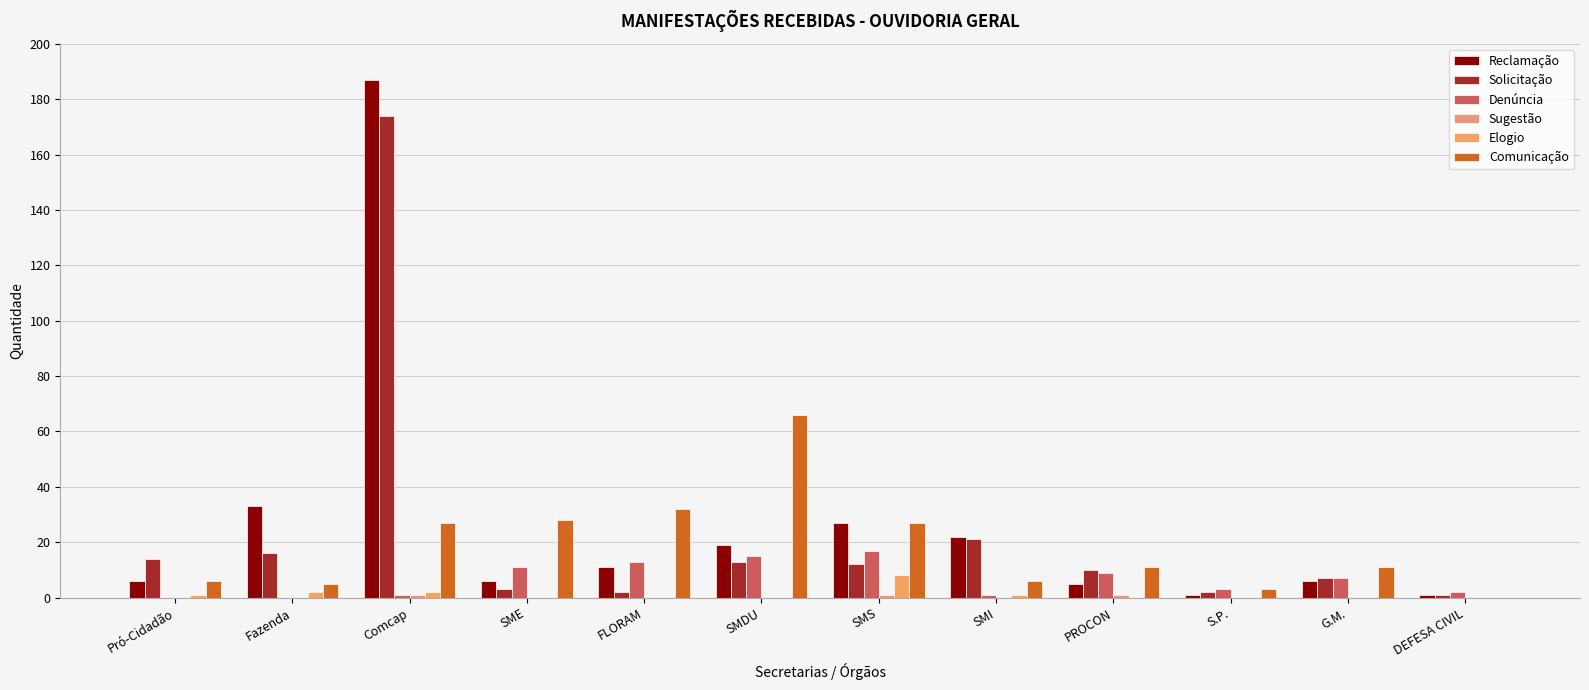

How many distinct data groups are displayed?

6